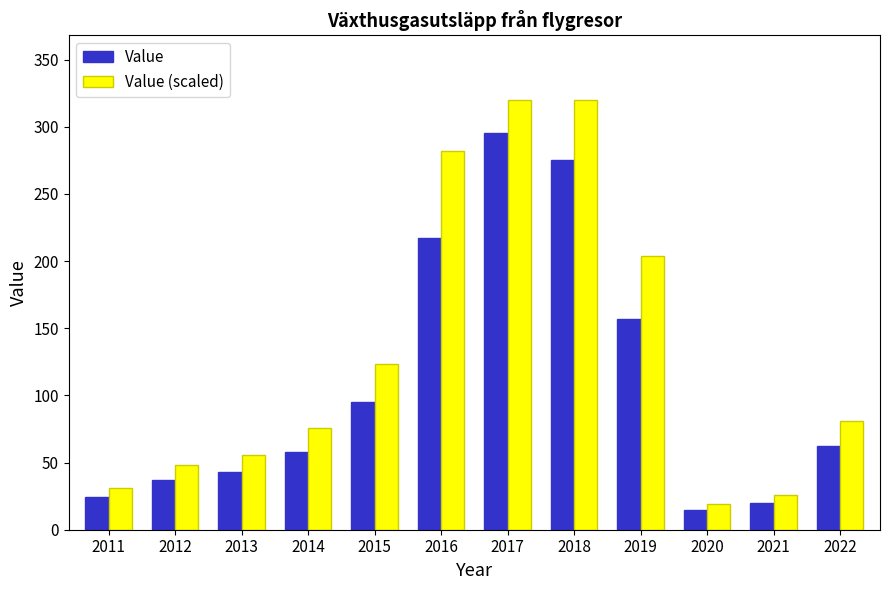

What is the value of the Value bar at the 11th from the left?

20.0